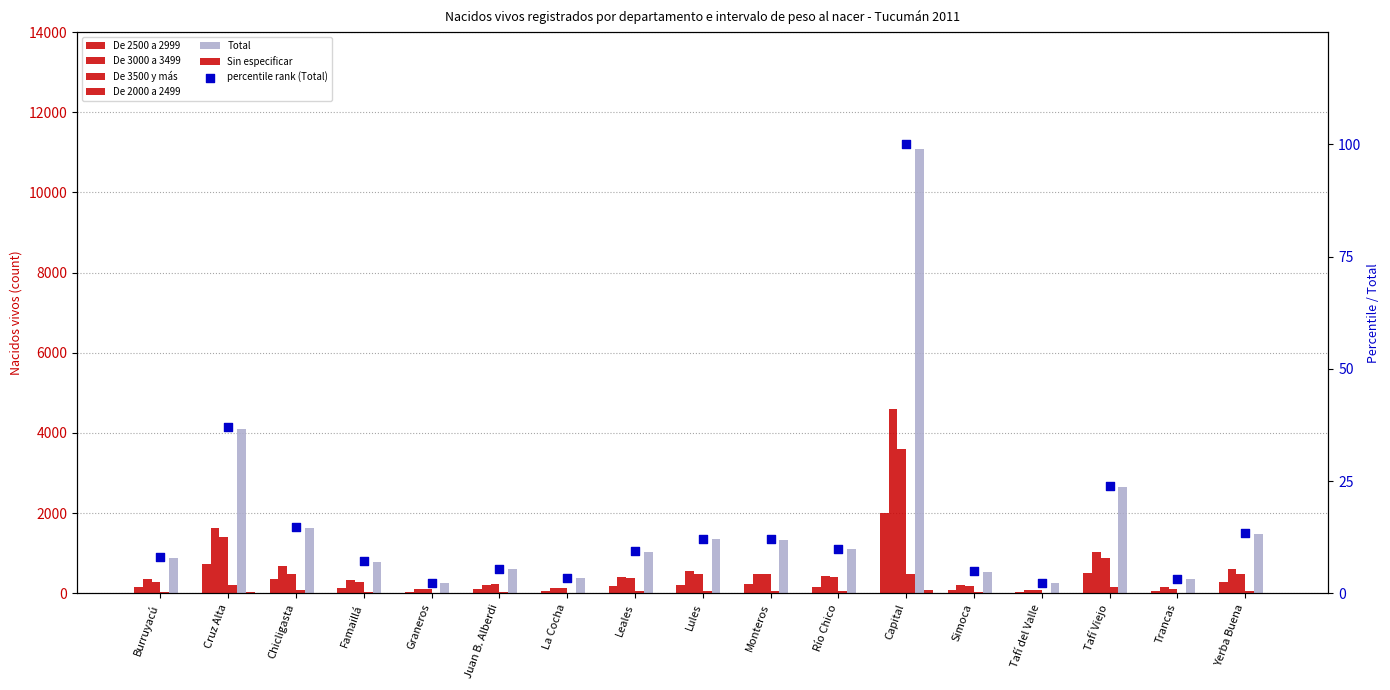

What is the total value across all series at Burruyacú?

1741